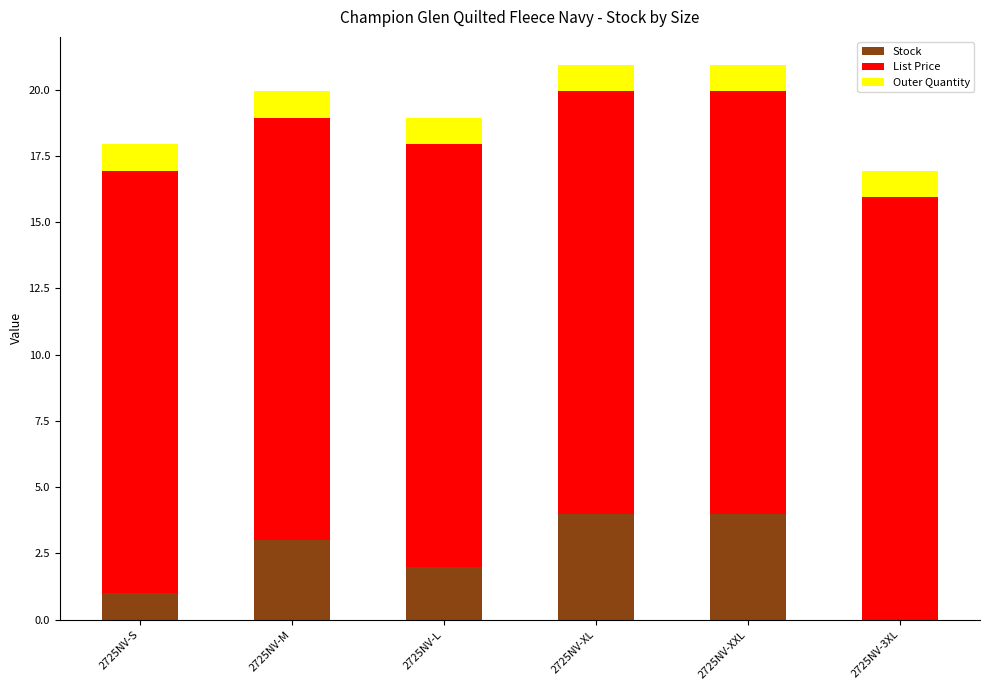

What are all the series names shown in the legend?

Stock, List Price, Outer Quantity